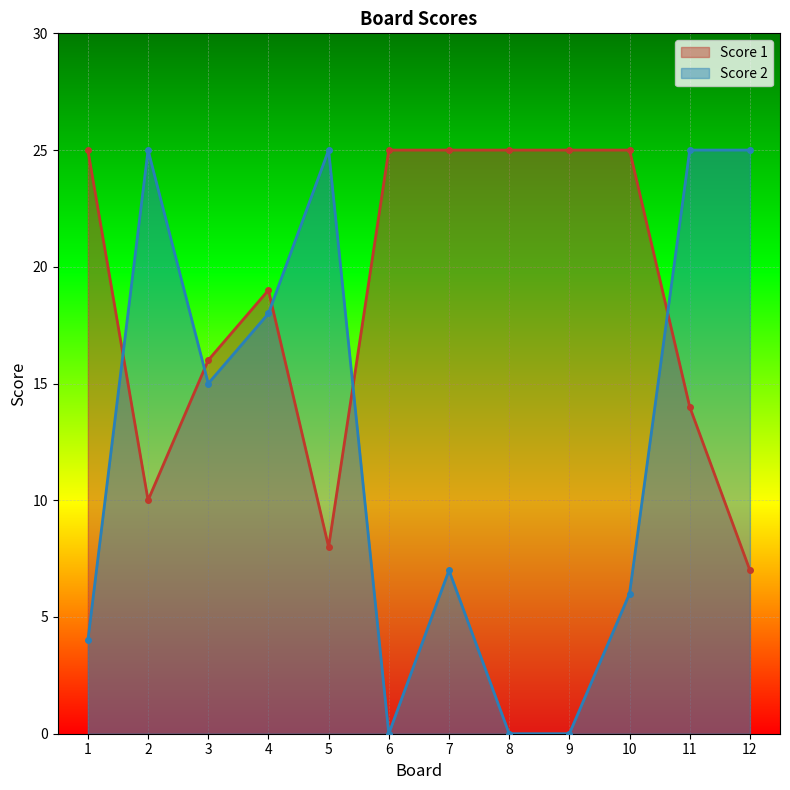

How many lines are shown in the chart?

2